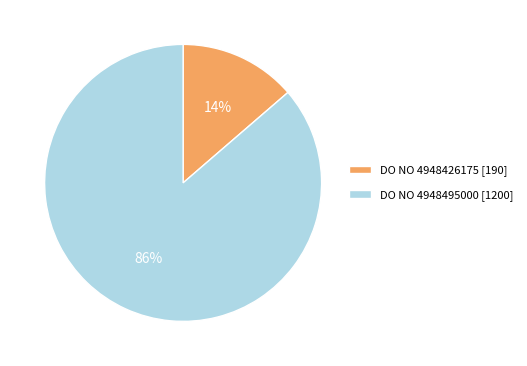

Which slice represents more than half of the pie?

DO NO 4948495000 [1200]